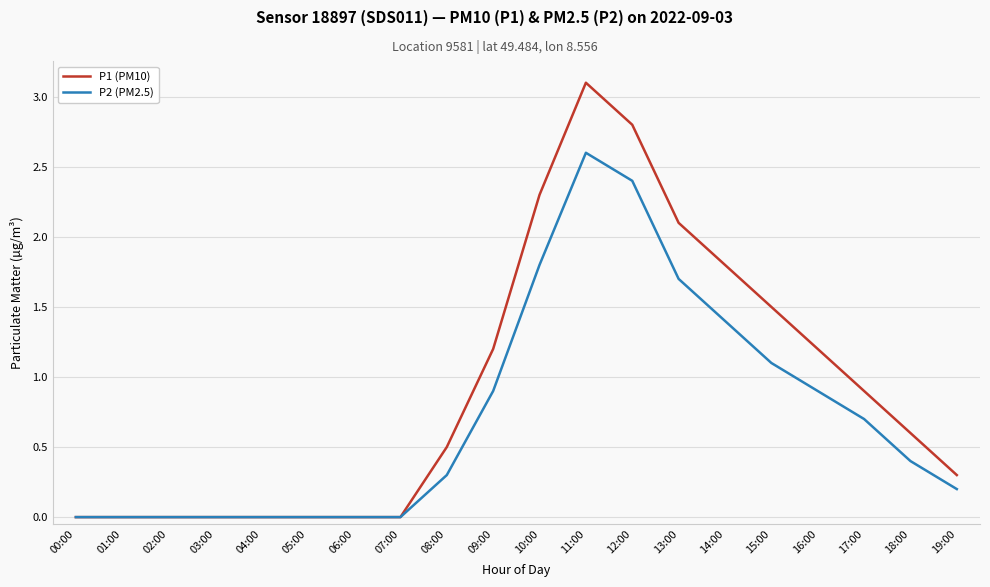

What is the difference between the highest and lowest values at 09:00?

0.3